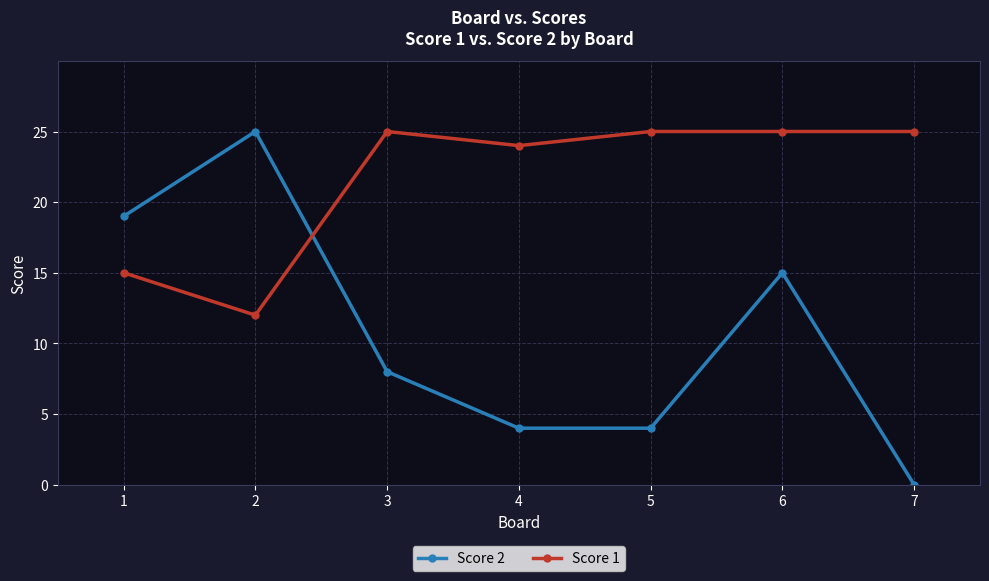

How many data points does each series have?

7